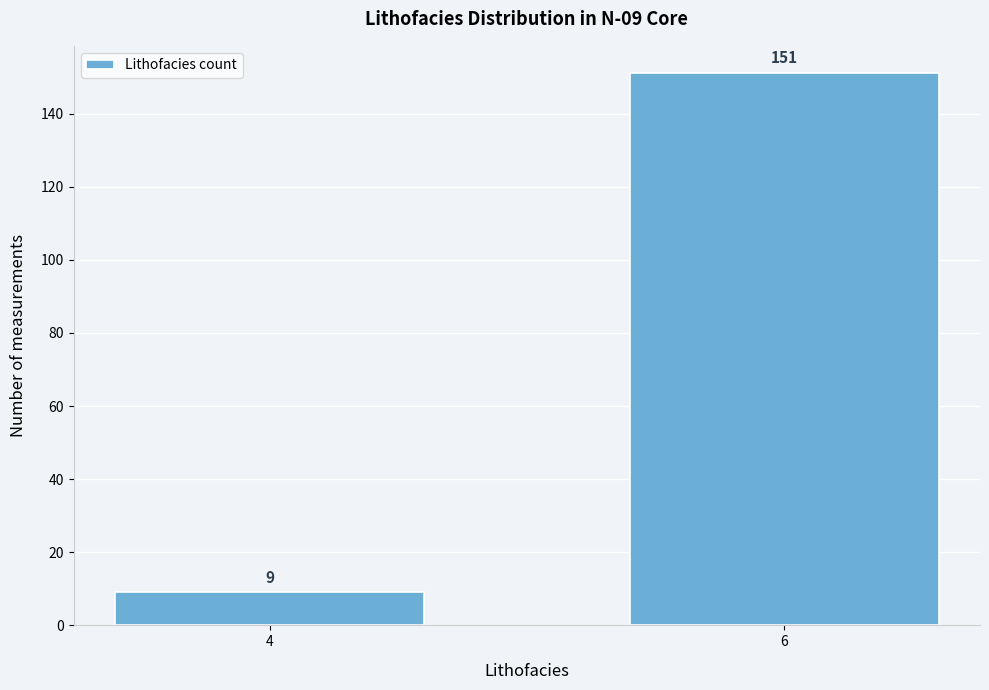

Reading right to left, transcribe all the data shown in this chart.

151	9